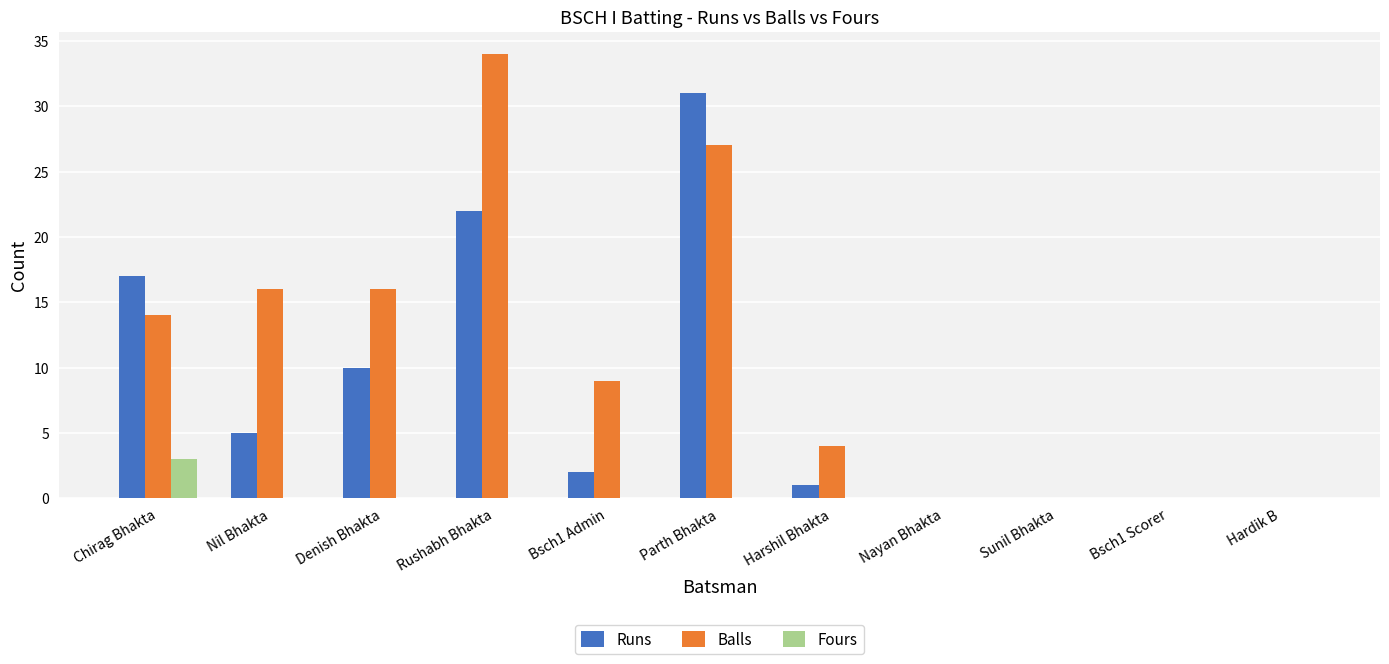

Is it true that Balls equals 9 at Bsch1 Admin?

True